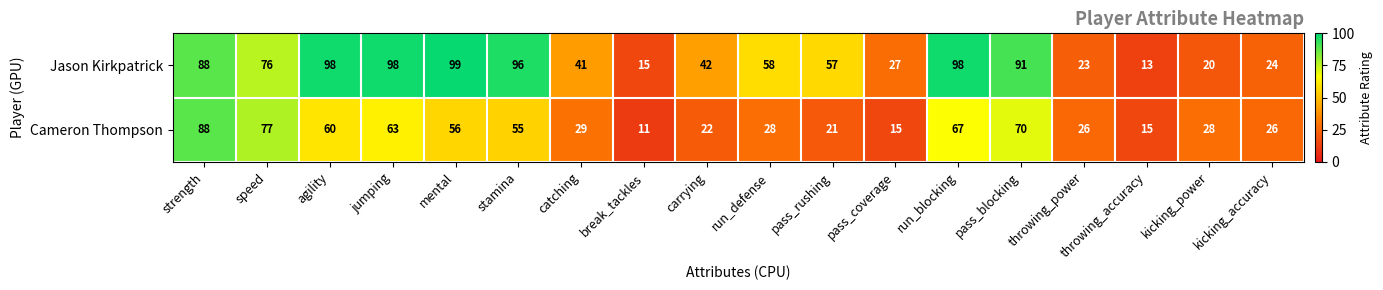

What is the sum of all Cameron Thompson values?

757